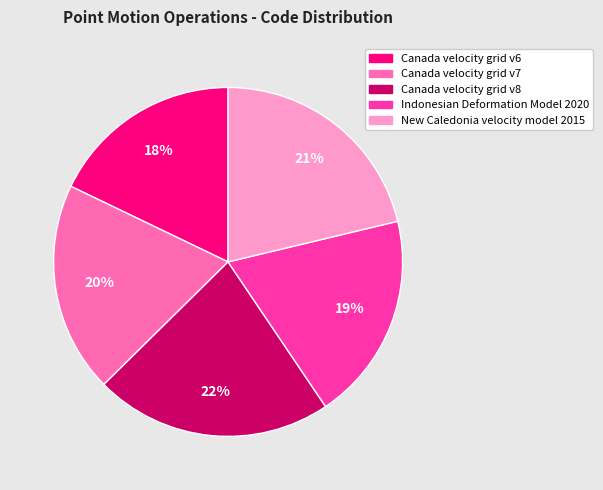

What percentage is the New Caledonia velocity model 2015 slice, to the nearest percent?

21%